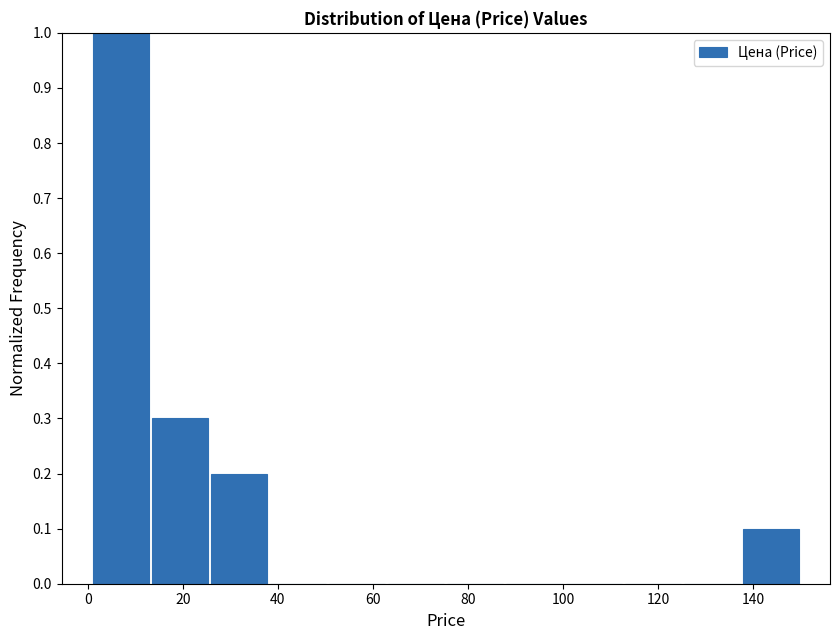

Over which range of the x-axis is the bar tallest?

0 to 14